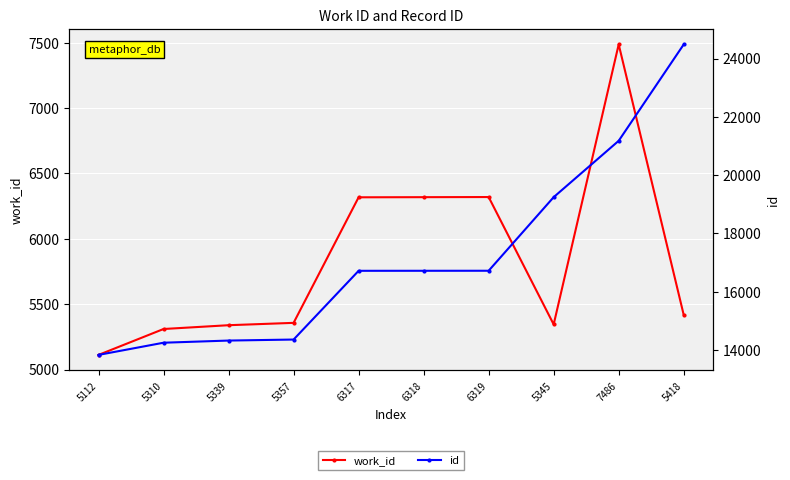

What is the label of the 6th point from the left?

6318